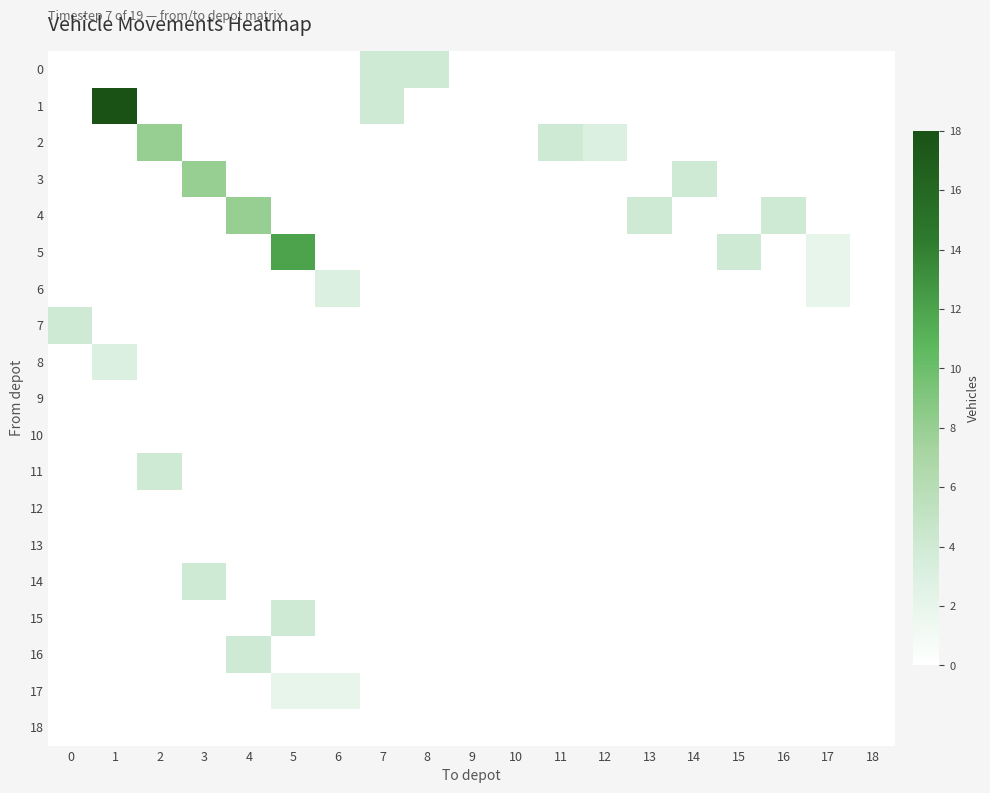

At which category is the sum across all series the highest?

1